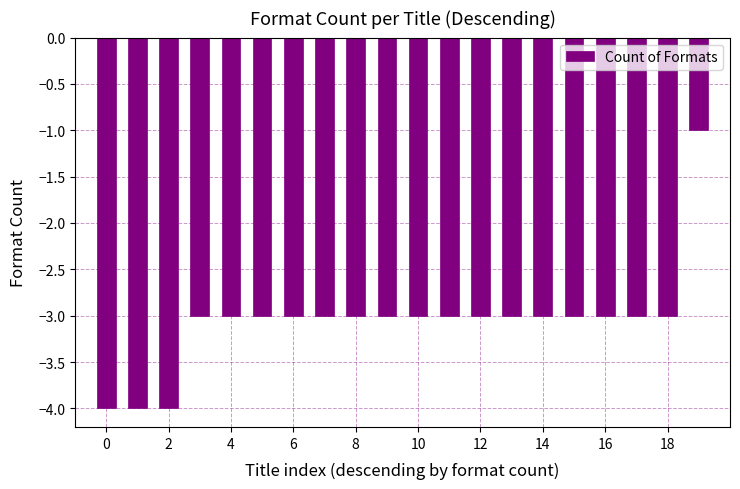

What is the smallest value displayed?

-4